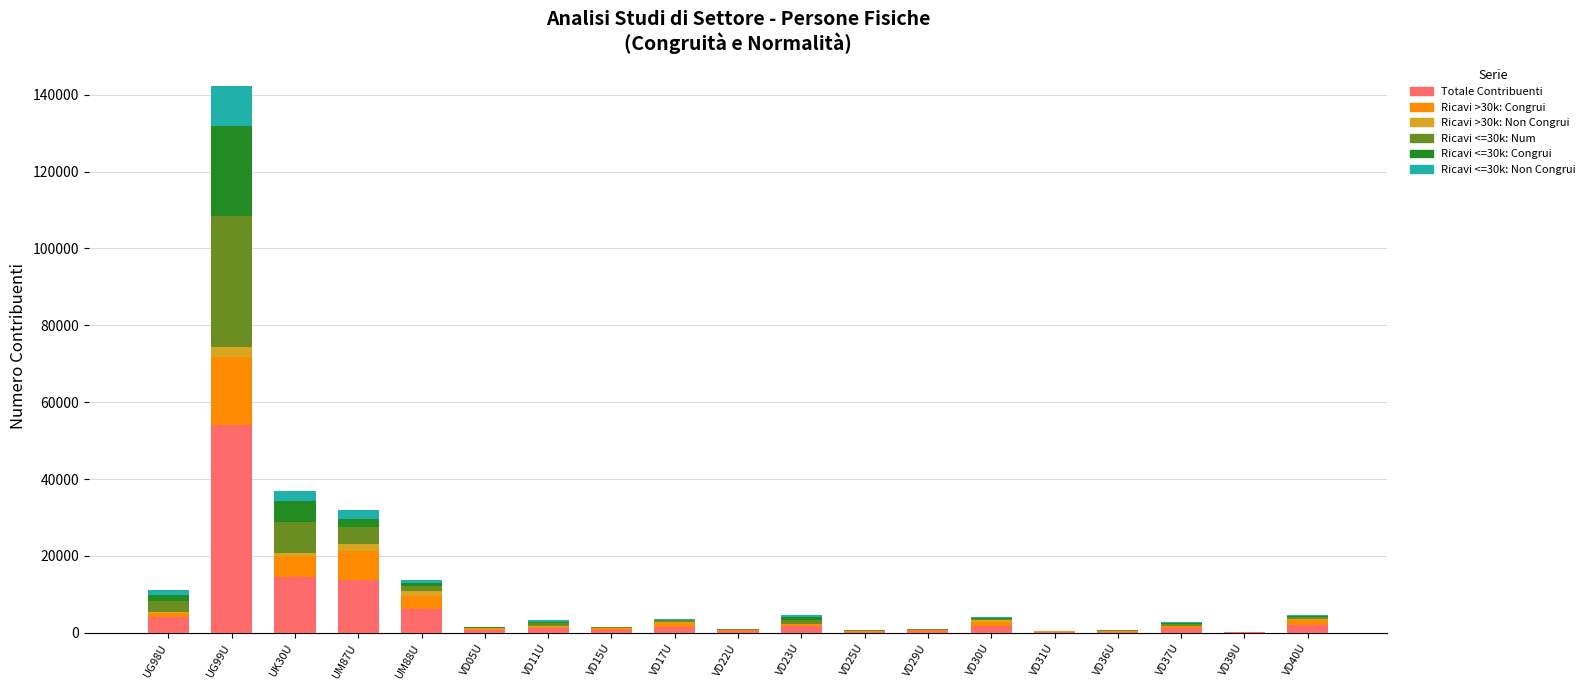

Which category has the highest value in the Totale Contribuenti series?

UG99U